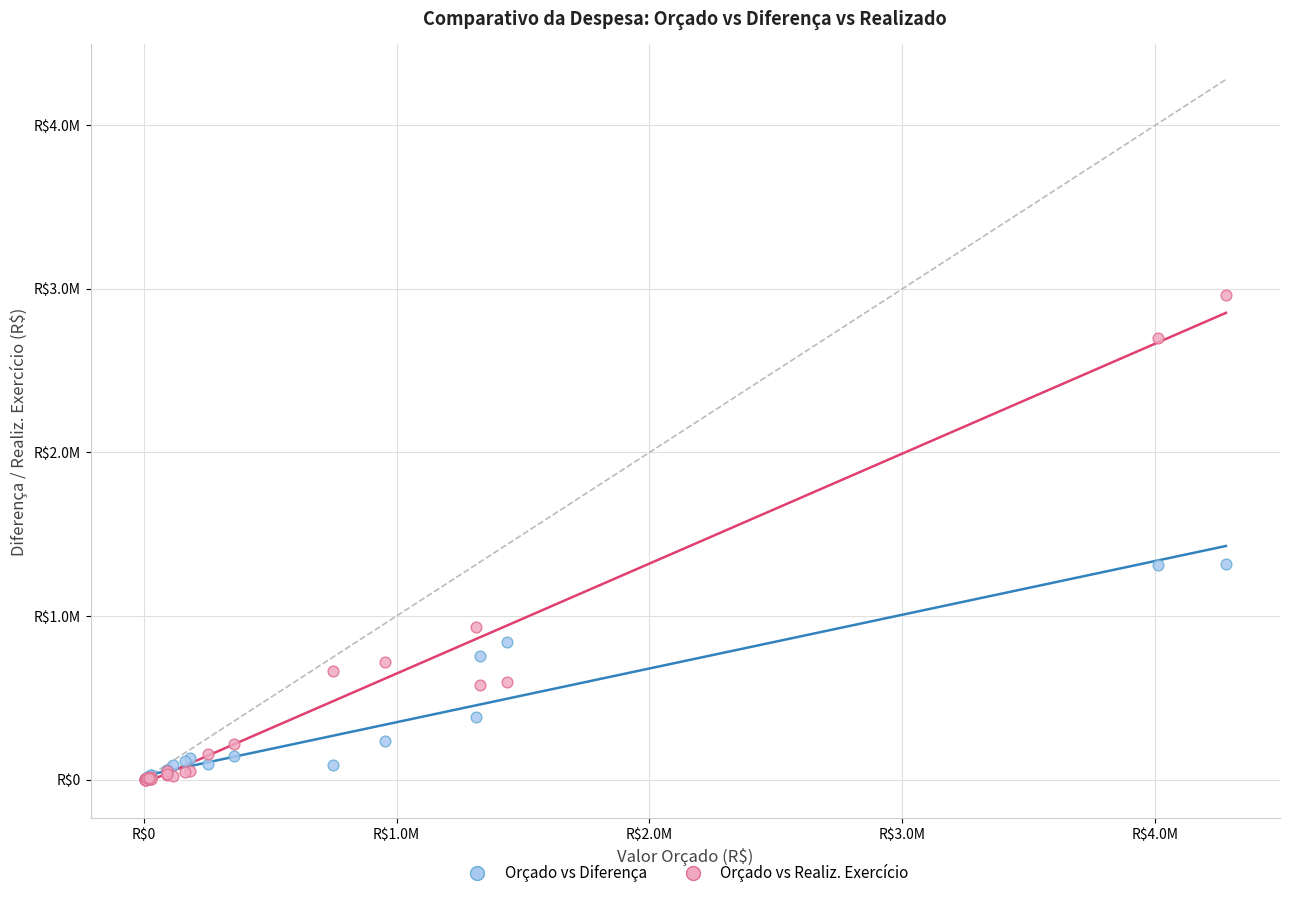

What are all the series names shown in the legend?

Orçado vs Diferença, Orçado vs Realiz. Exercício